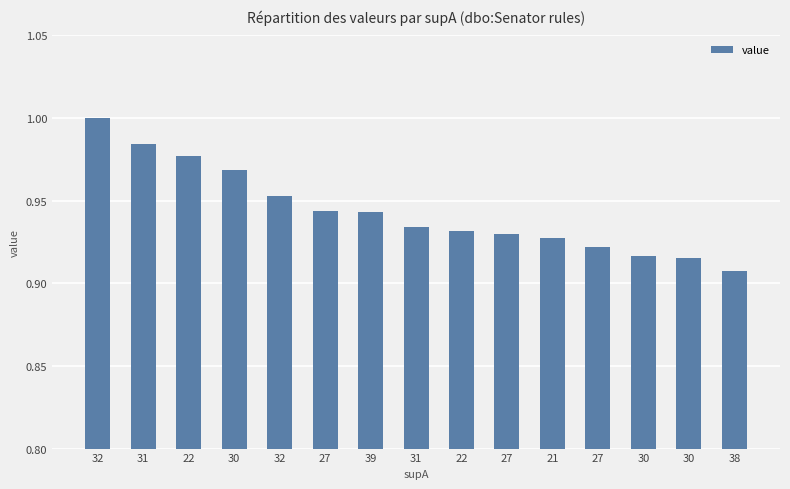

What is the change in value from 31 to 38?

-0.1